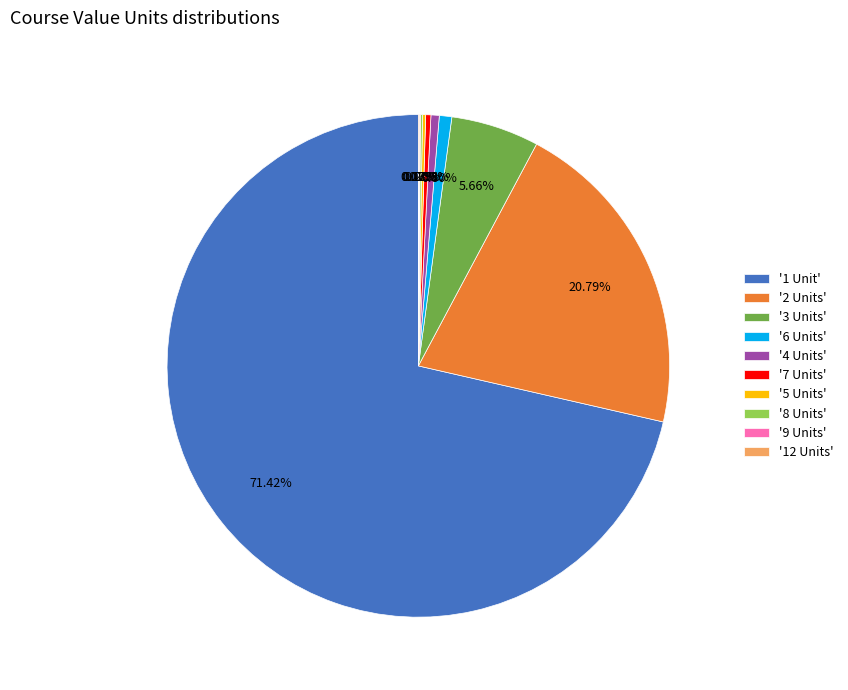

Do '4 Units' and '3 Units' together represent more than half of the pie?

No